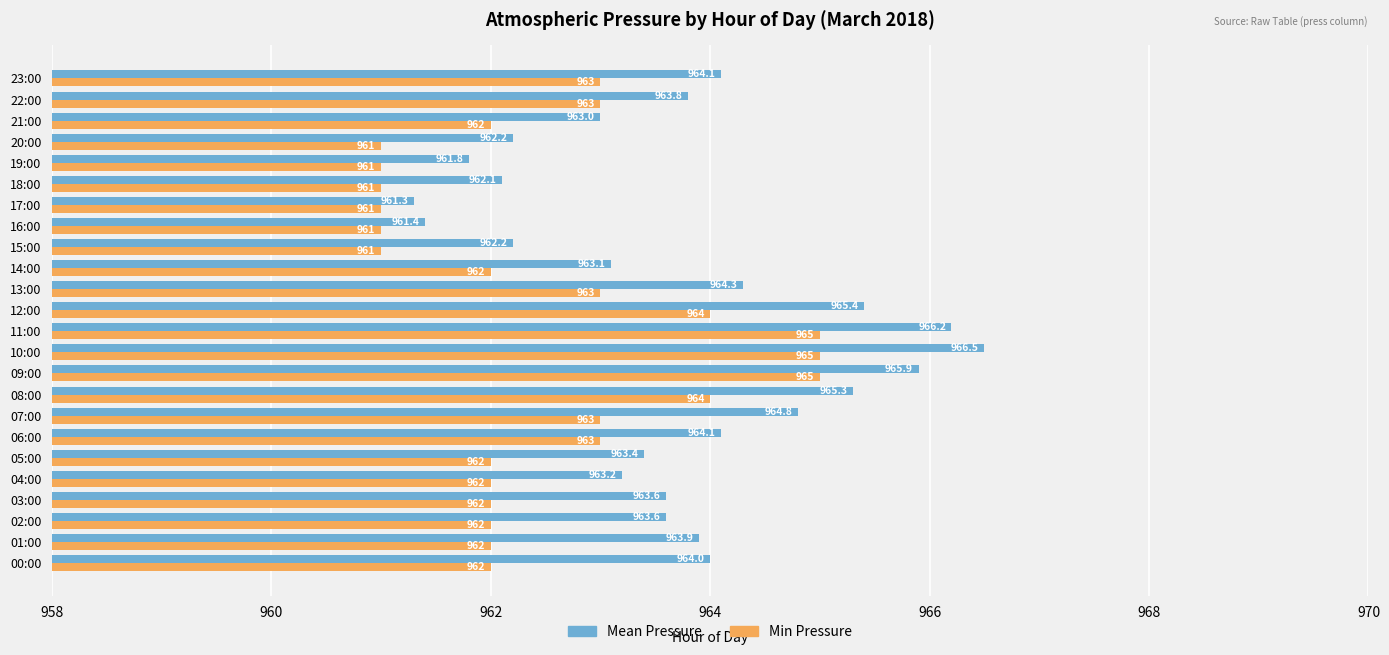

What is the sum of all Min Pressure values?

23100.0